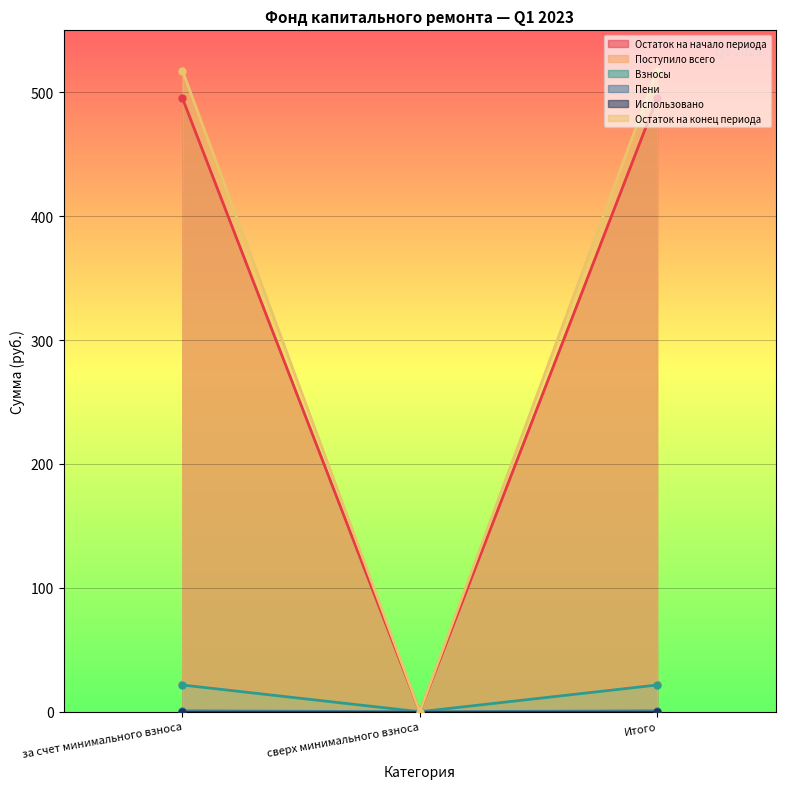

True or false: Остаток на конец периода has a value of 358.8 at сверх минимального взноса.

False